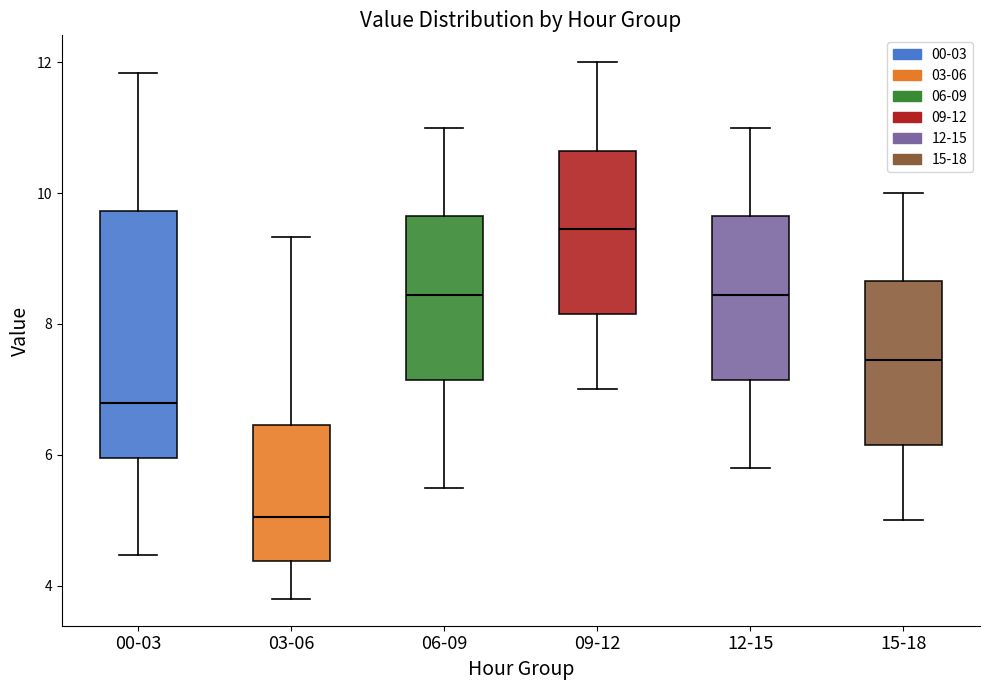

Which box is the tallest, from its lower edge to its upper edge?

00-03